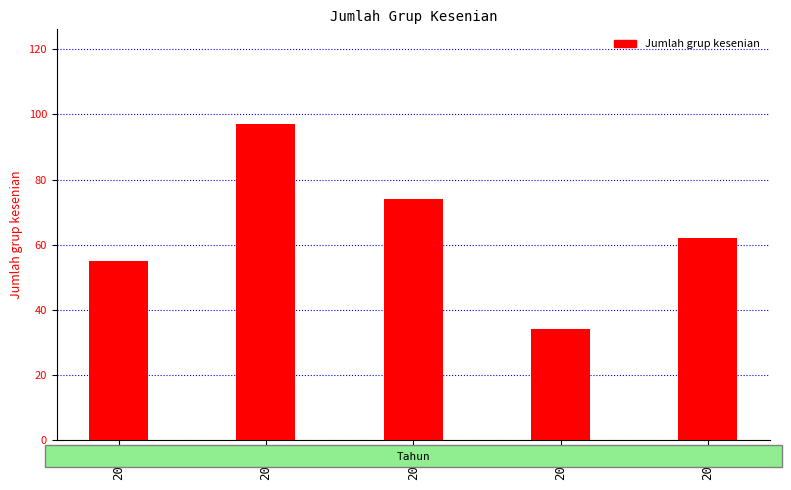

How many data points are less than 62?

2